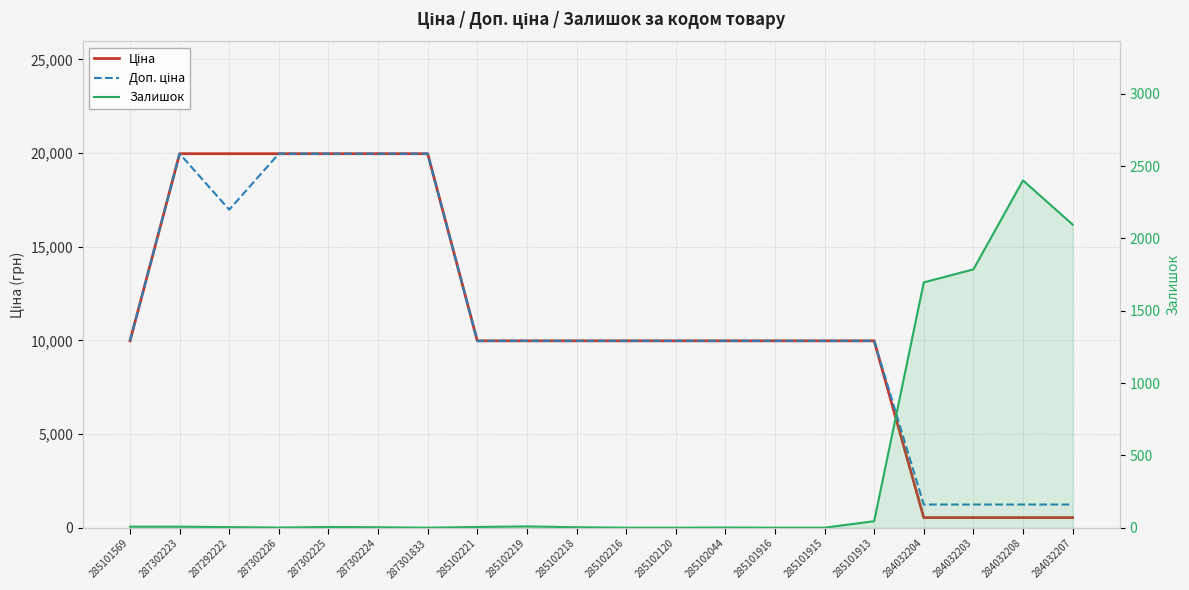

Reading left to right, extract all data points from this chart.

Ціна: 285101569=9975.0	287302223=19964.2	287292222=19964.2	287302226=19964.2	287302225=19964.2	287302224=19964.2	287301833=19964.2	285102221=9975.0	285102219=9975.0	285102218=9975.0	285102216=9975.0	285102120=9975.0	285102044=9975.0	285101916=9975.0	285101915=9975.0	285101913=9975.0	284032204=539.0	284032203=539.0	284032208=539.0	284032207=539.0
Доп. ціна: 285101569=9975.0	287302223=19964.2	287292222=16976.3	287302226=19964.2	287302225=19964.2	287302224=19964.2	287301833=19964.2	285102221=9975.0	285102219=9975.0	285102218=9975.0	285102216=9975.0	285102120=9975.0	285102044=9975.0	285101916=9975.0	285101915=9975.0	285101913=9975.0	284032204=1235.4	284032203=1235.4	284032208=1235.4	284032207=1235.4
Залишок: 285101569=7.0	287302223=7.0	287292222=4.0	287302226=1.0	287302225=5.0	287302224=3.0	287301833=0.0	285102221=5.0	285102219=9.0	285102218=3.0	285102216=0.0	285102120=0.0	285102044=1.0	285101916=0.0	285101915=0.0	285101913=45.0	284032204=1696.0	284032203=1786.0	284032208=2401.0	284032207=2096.0